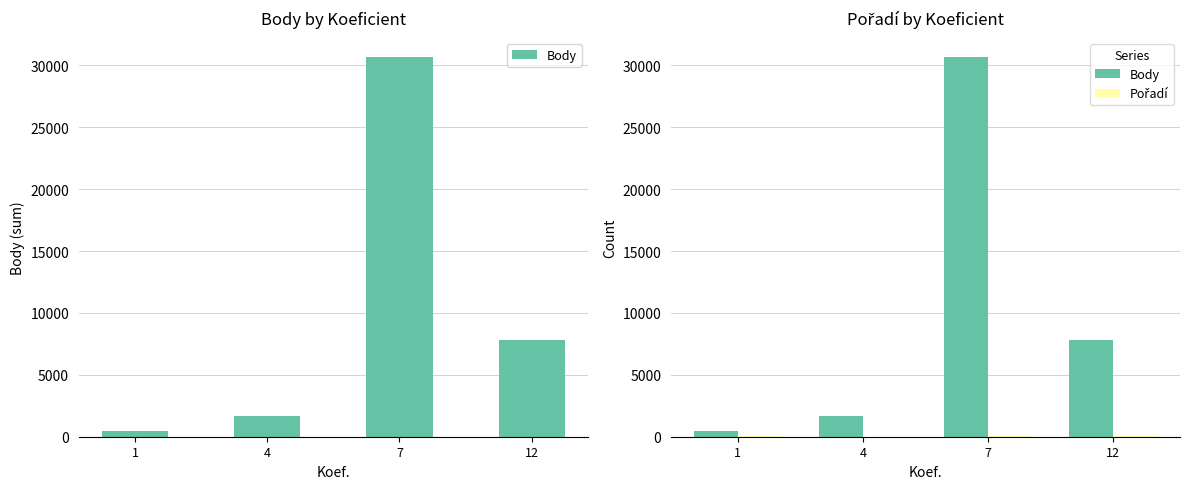

How many distinct data groups are displayed?

2